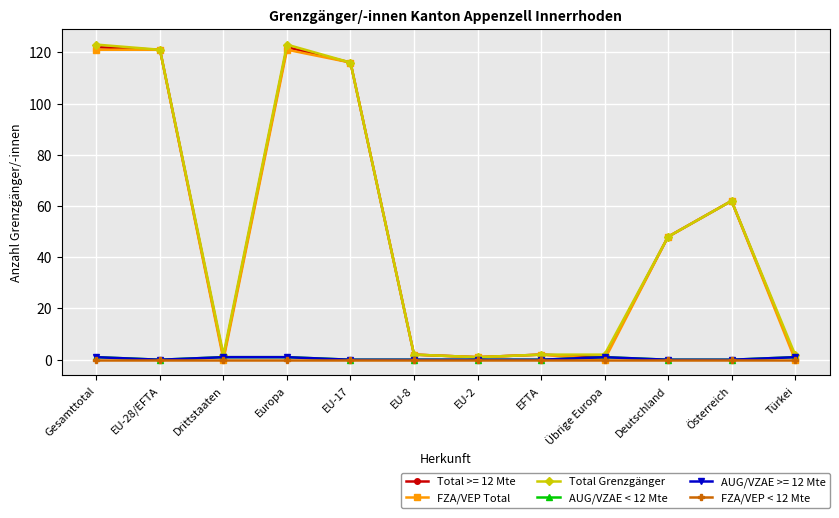

Is the value of Total Grenzgänger at Deutschland greater than the value of FZA/VEP Total at Österreich?

No